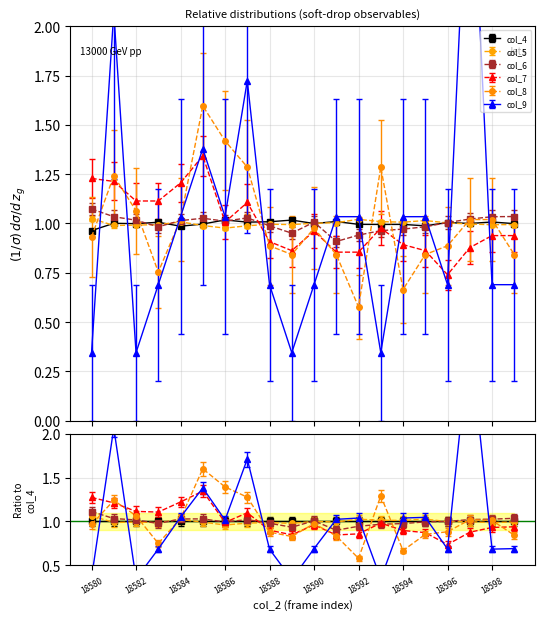

Does the chart have visible grid lines?

Yes